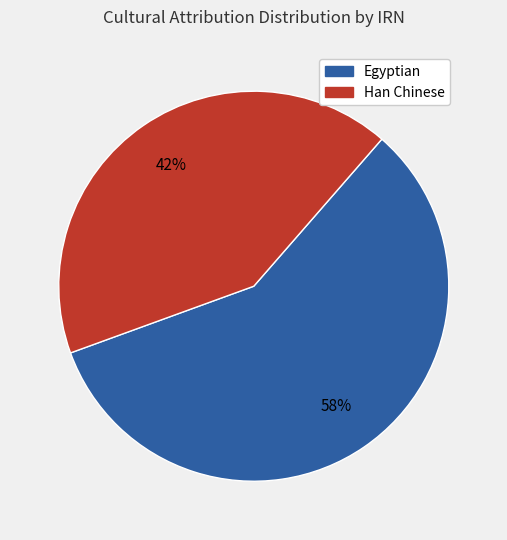

To the nearest percent, what is the difference between the largest and smallest slice percentages?

16%